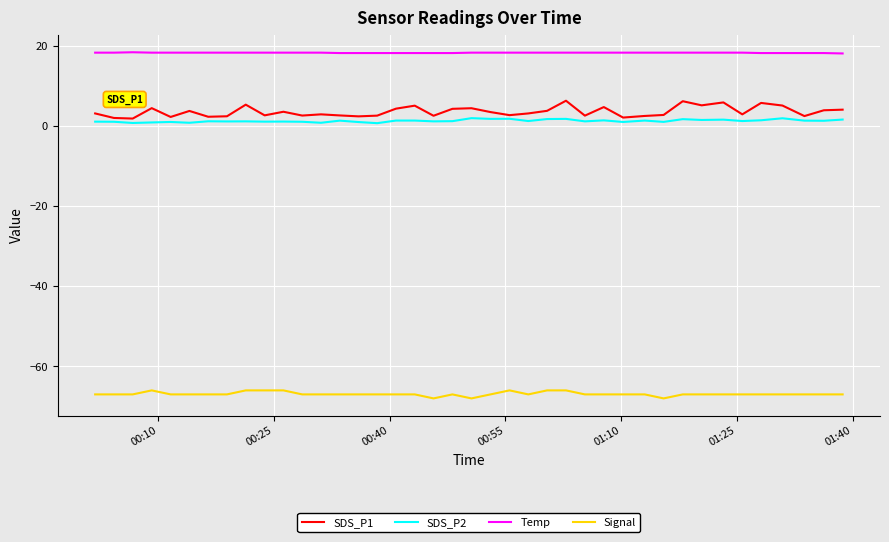

What is the minimum value for Signal?

-68.0